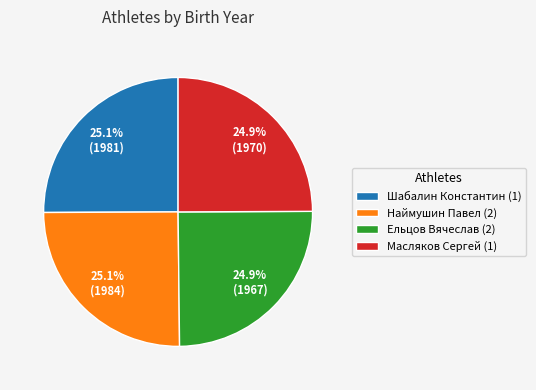

How many slices are in this pie chart?

4